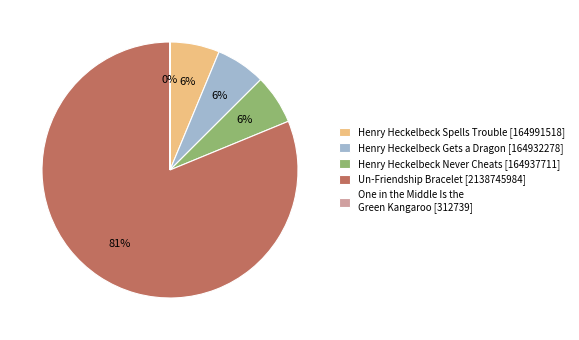

To the nearest percent, what portion does Henry Heckelbeck Gets a Dragon represent?

6%